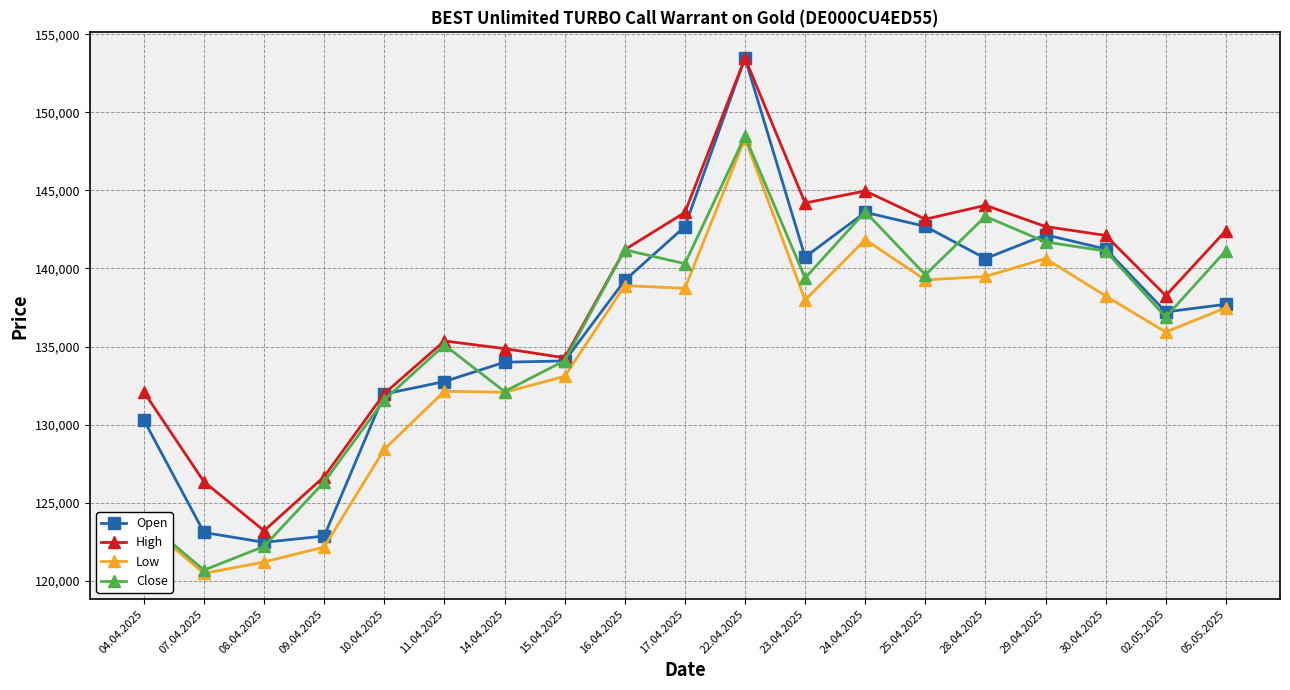

Which series has the largest total across all categories?

High